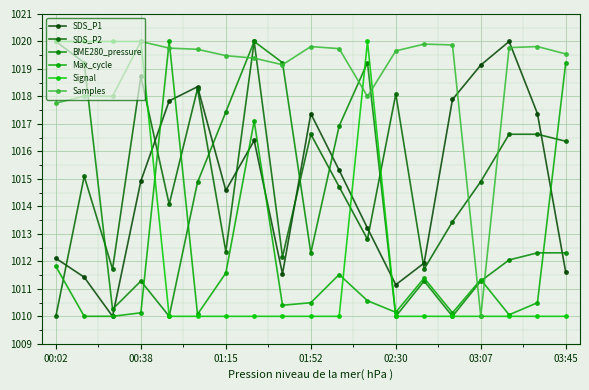

Does the chart have visible grid lines?

Yes